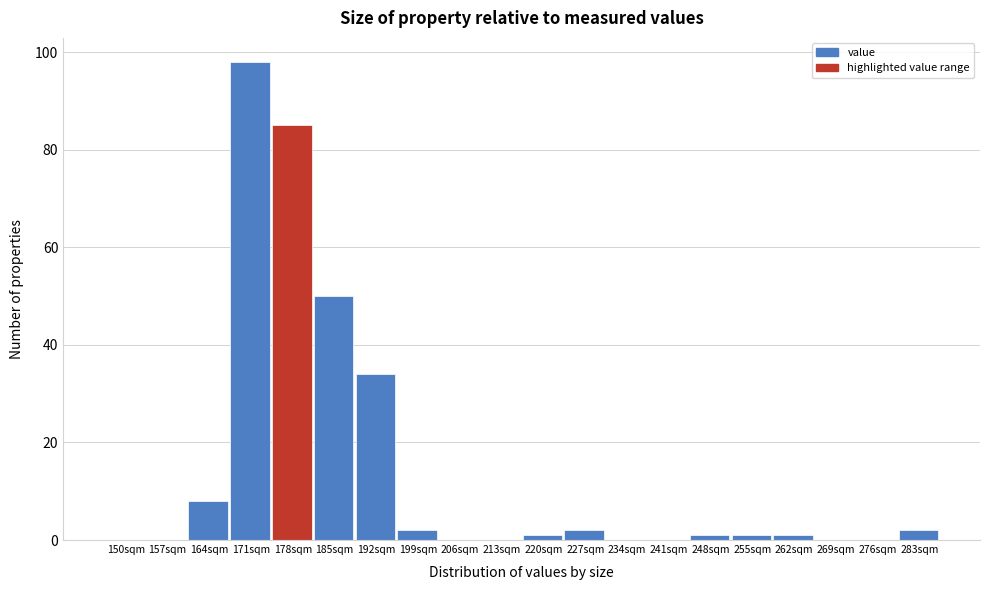

Reading left to right, list all the values displayed in this chart.

150sqm=0	157sqm=0	164sqm=8	171sqm=98	178sqm=85	185sqm=50	192sqm=34	199sqm=2	206sqm=0	213sqm=0	220sqm=1	227sqm=2	234sqm=0	241sqm=0	248sqm=1	255sqm=1	262sqm=1	269sqm=0	276sqm=0	283sqm=2